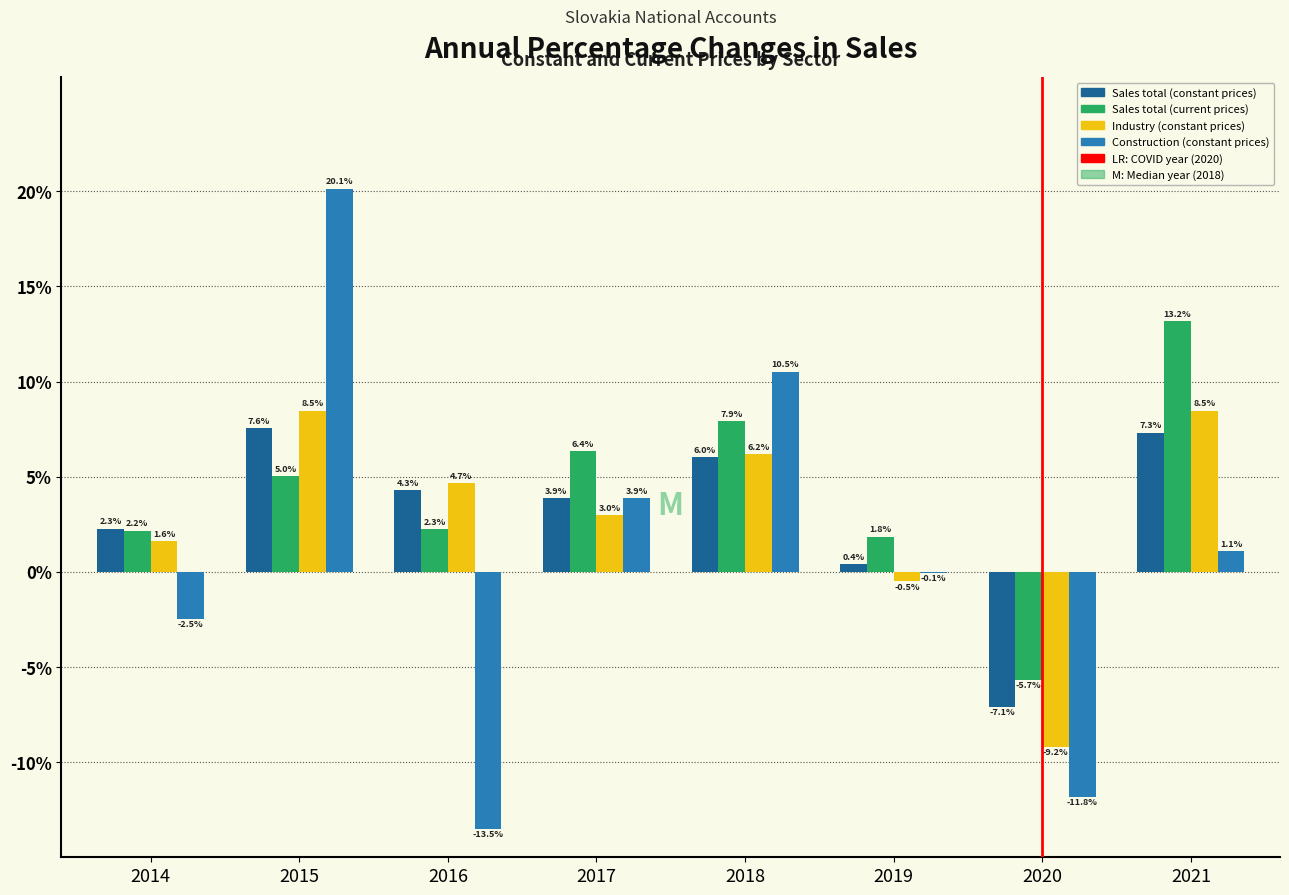

Reading left to right, what are all the values shown in this chart?

Sales total (constant prices): 2014=2.3	2015=7.6	2016=4.3	2017=3.9	2018=6.0	2019=0.4	2020=-7.1	2021=7.3
Sales total (current prices): 2014=2.2	2015=5.0	2016=2.3	2017=6.4	2018=7.9	2019=1.8	2020=-5.7	2021=13.2
Industry (constant prices): 2014=1.6	2015=8.5	2016=4.7	2017=3.0	2018=6.2	2019=-0.5	2020=-9.2	2021=8.5
Construction (constant prices): 2014=-2.5	2015=20.1	2016=-13.5	2017=3.9	2018=10.5	2019=-0.1	2020=-11.8	2021=1.1